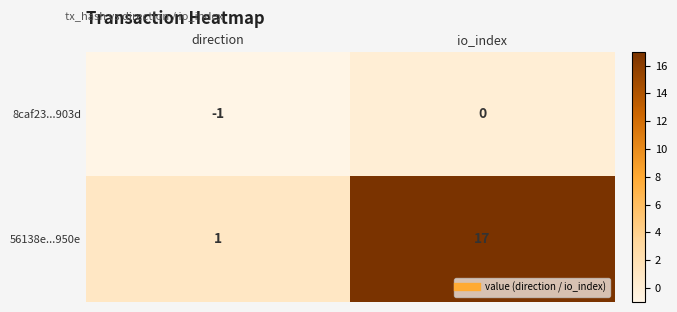

True or false: 8caf23...903d has a value of 0 at direction.

False